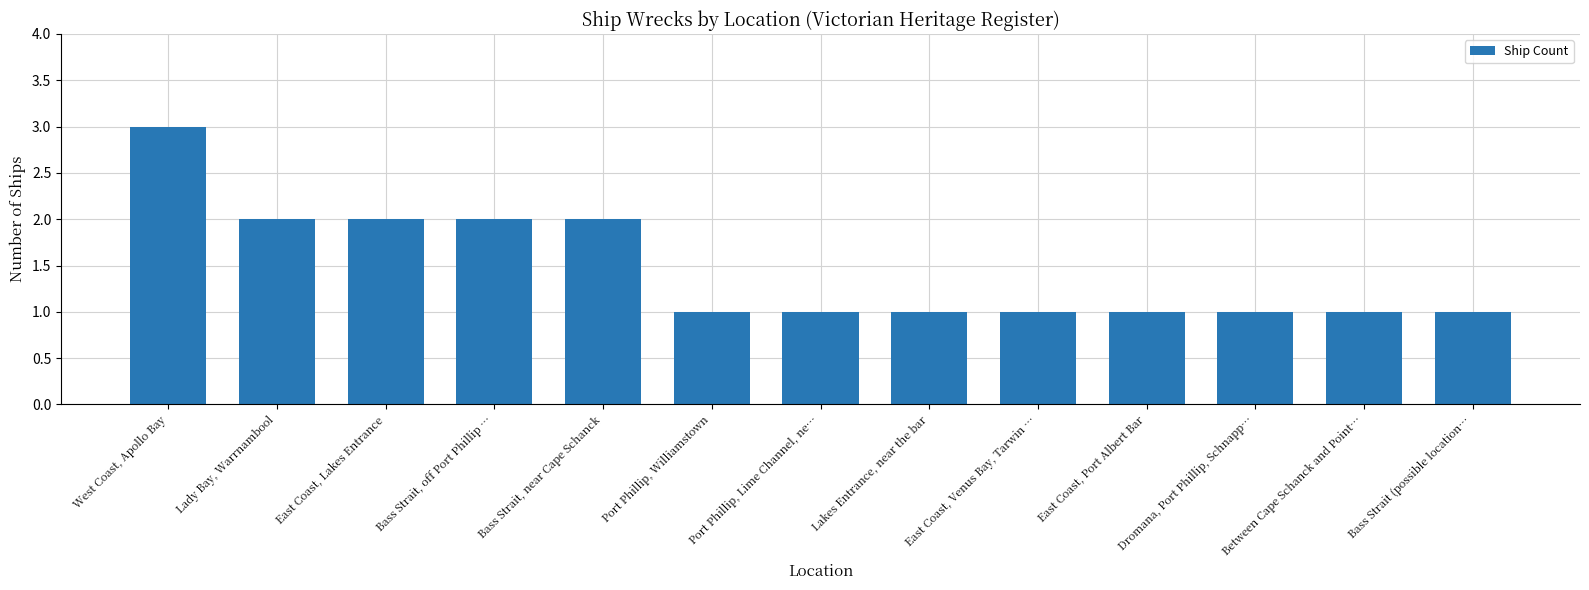

What is the label of the 4th bar from the left?

Bass Strait, off Port Phillip …